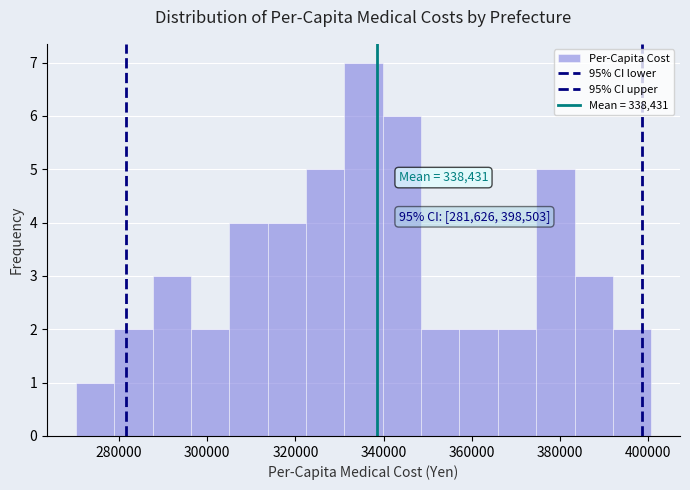

Over which range of the x-axis is the bar tallest?

332000 to 340000